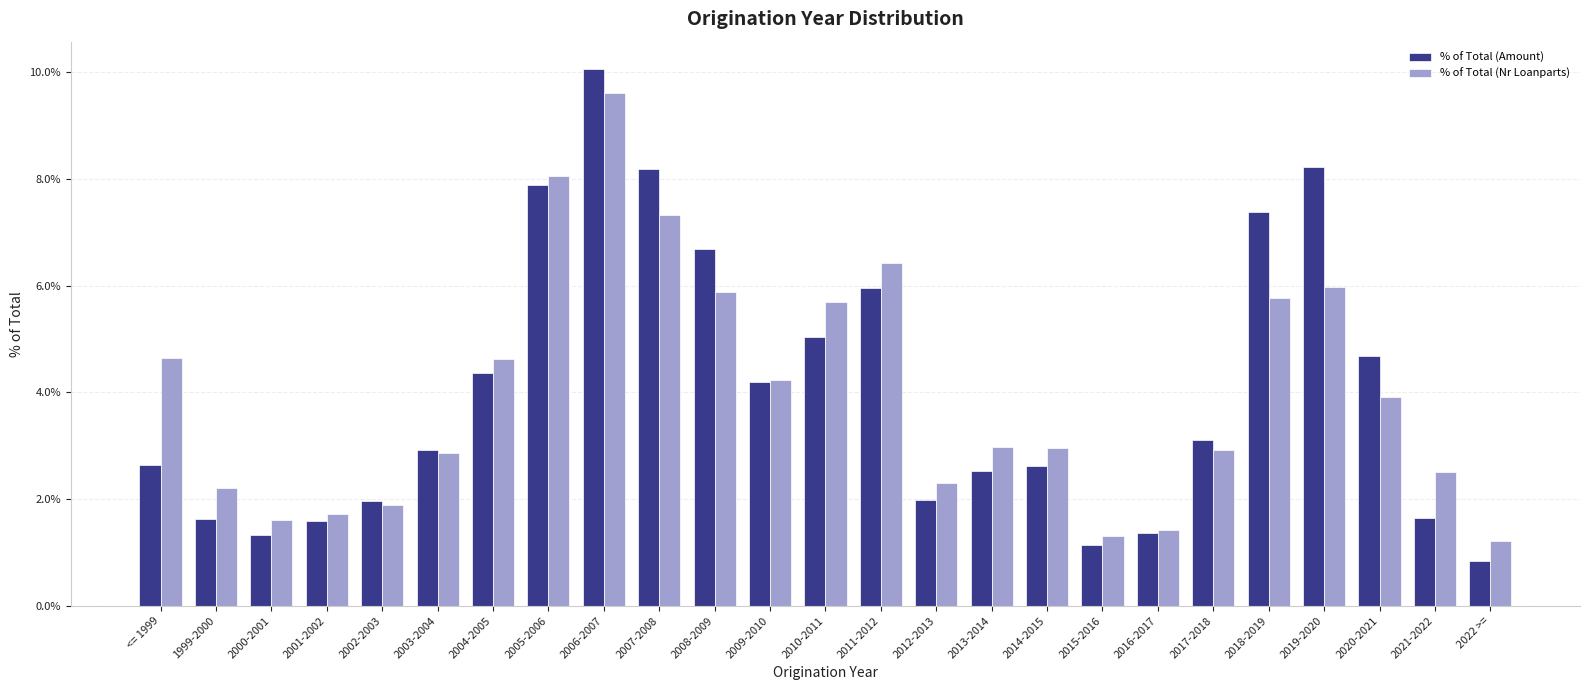

At which label does % of Total (Nr Loanparts) reach its peak?

2006-2007